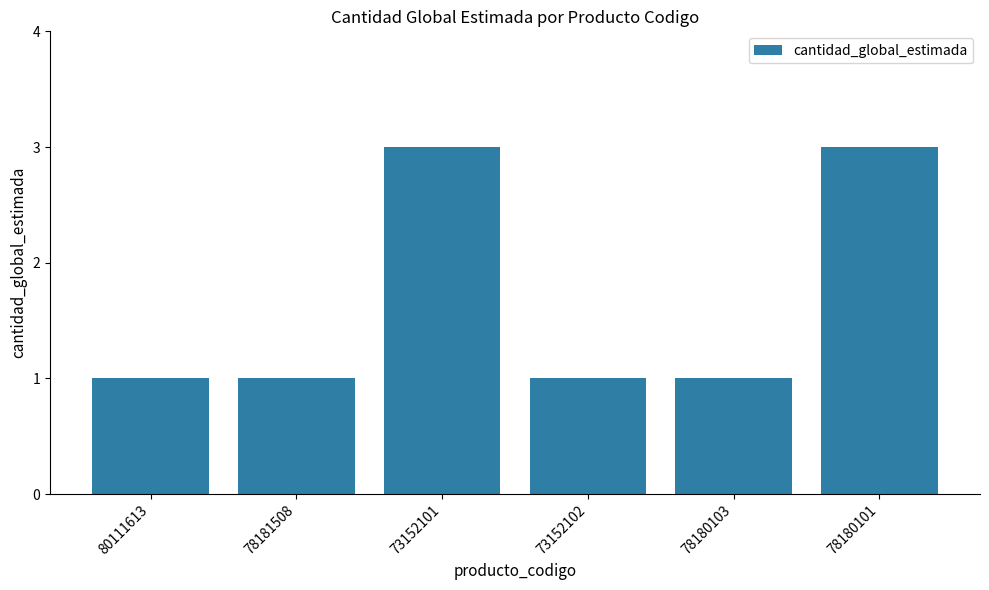

How many distinct data groups are displayed?

1